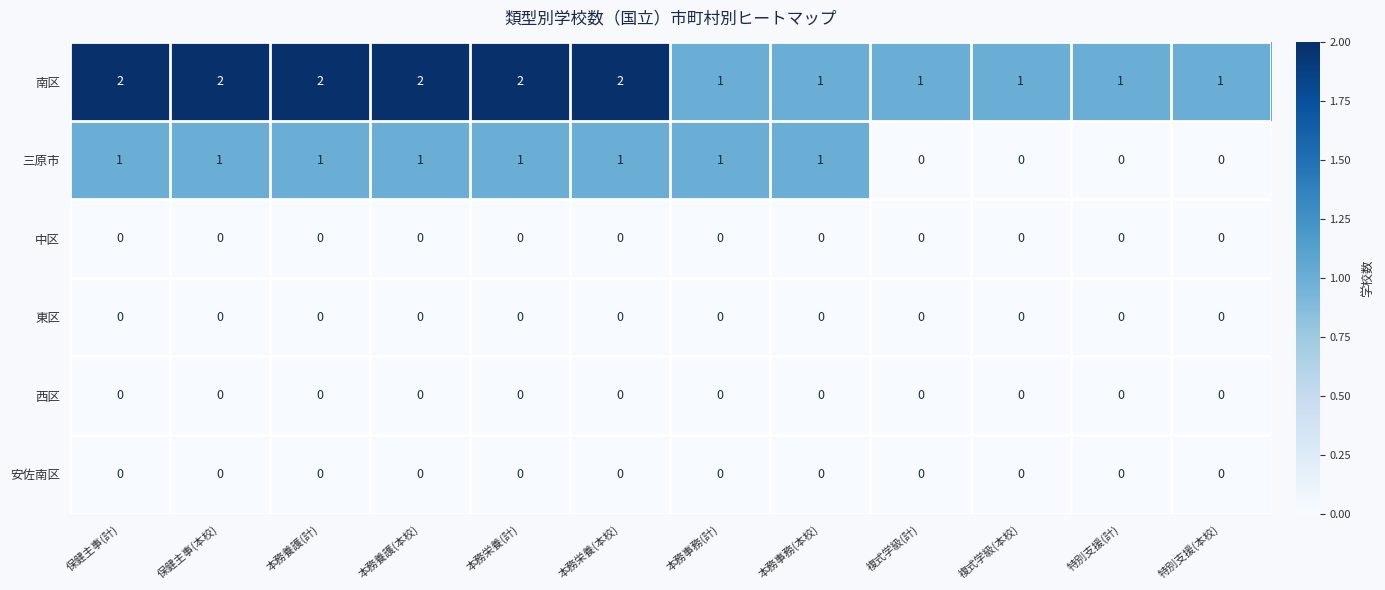

How many 三原市 values are between 0 and 1?

12